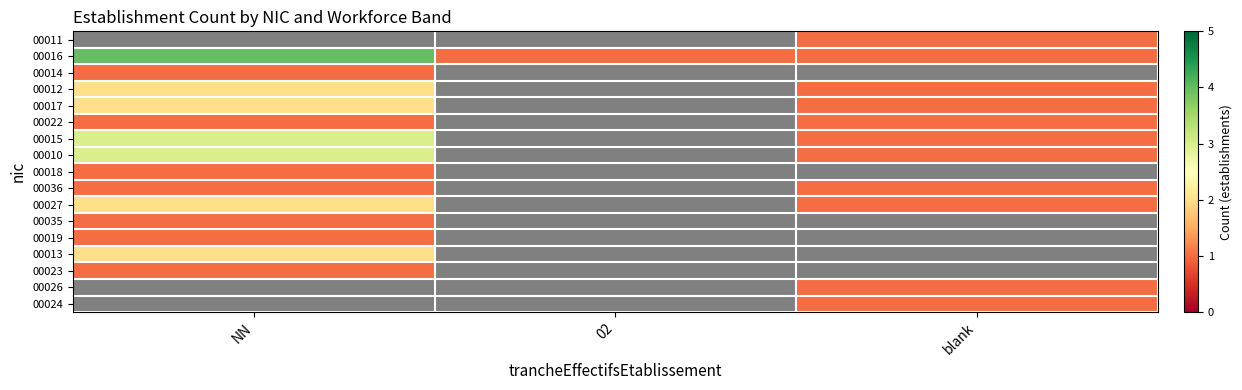

Which series has the largest range (max minus min)?

00016